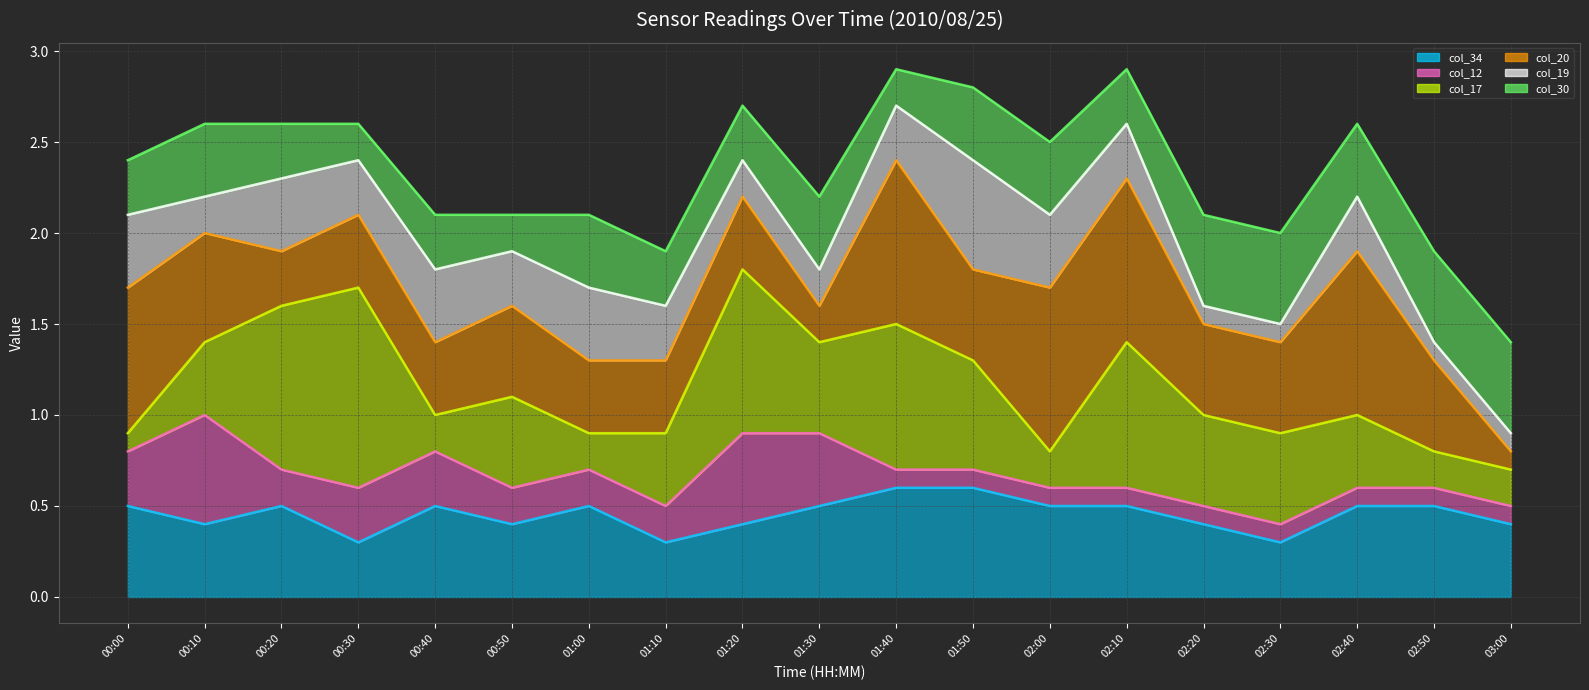

What is the average value of the col_17 line series?

1.2